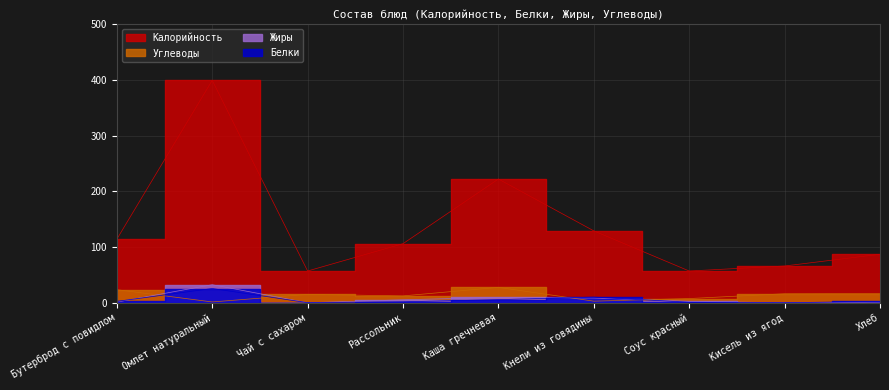

What is the greatest value displayed?

399.0